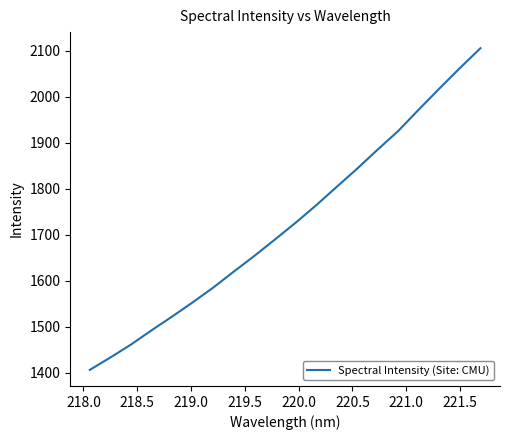

What is the greatest value displayed?

2105.6